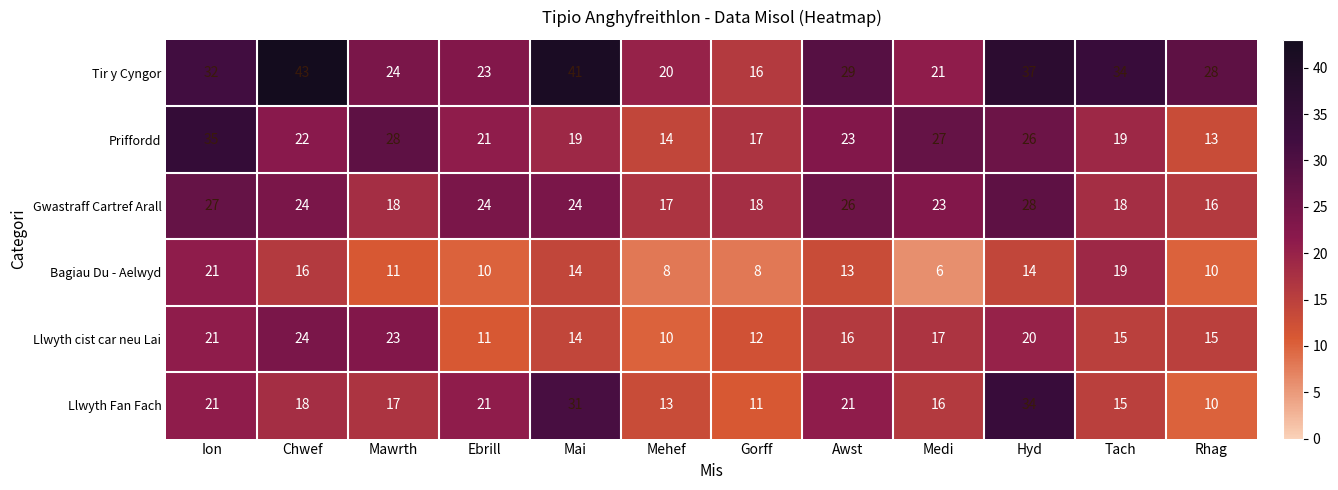

At which category does the chart reach its peak across all series?

Chwef